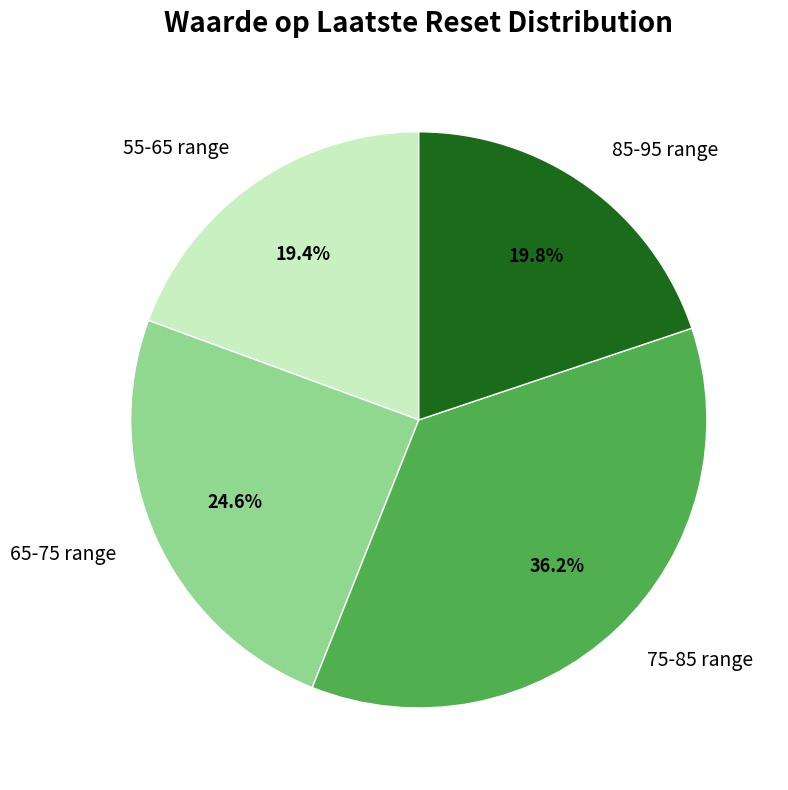

To the nearest percent, what is the average slice percentage?

25%